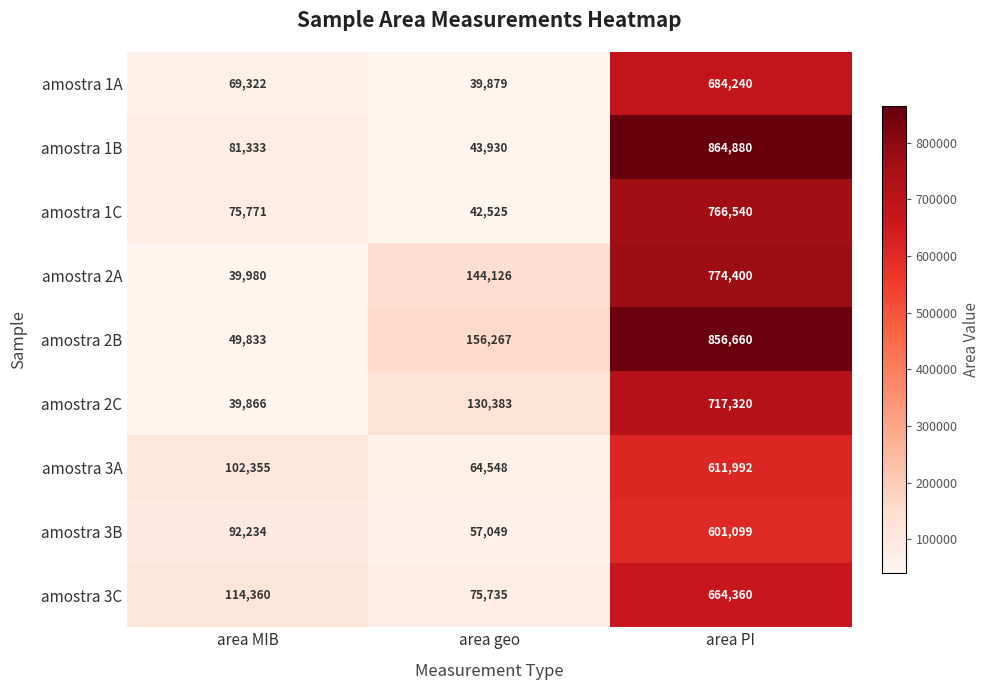

What is the sum of all amostra 3A values?

778895